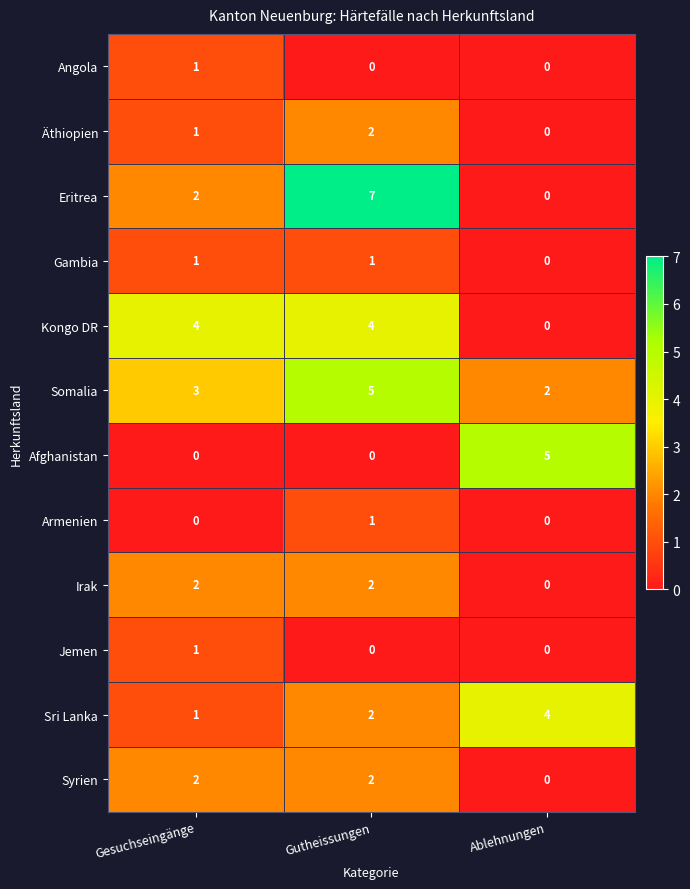

The value of Eritrea at Ablehnungen is 3. True or false?

False